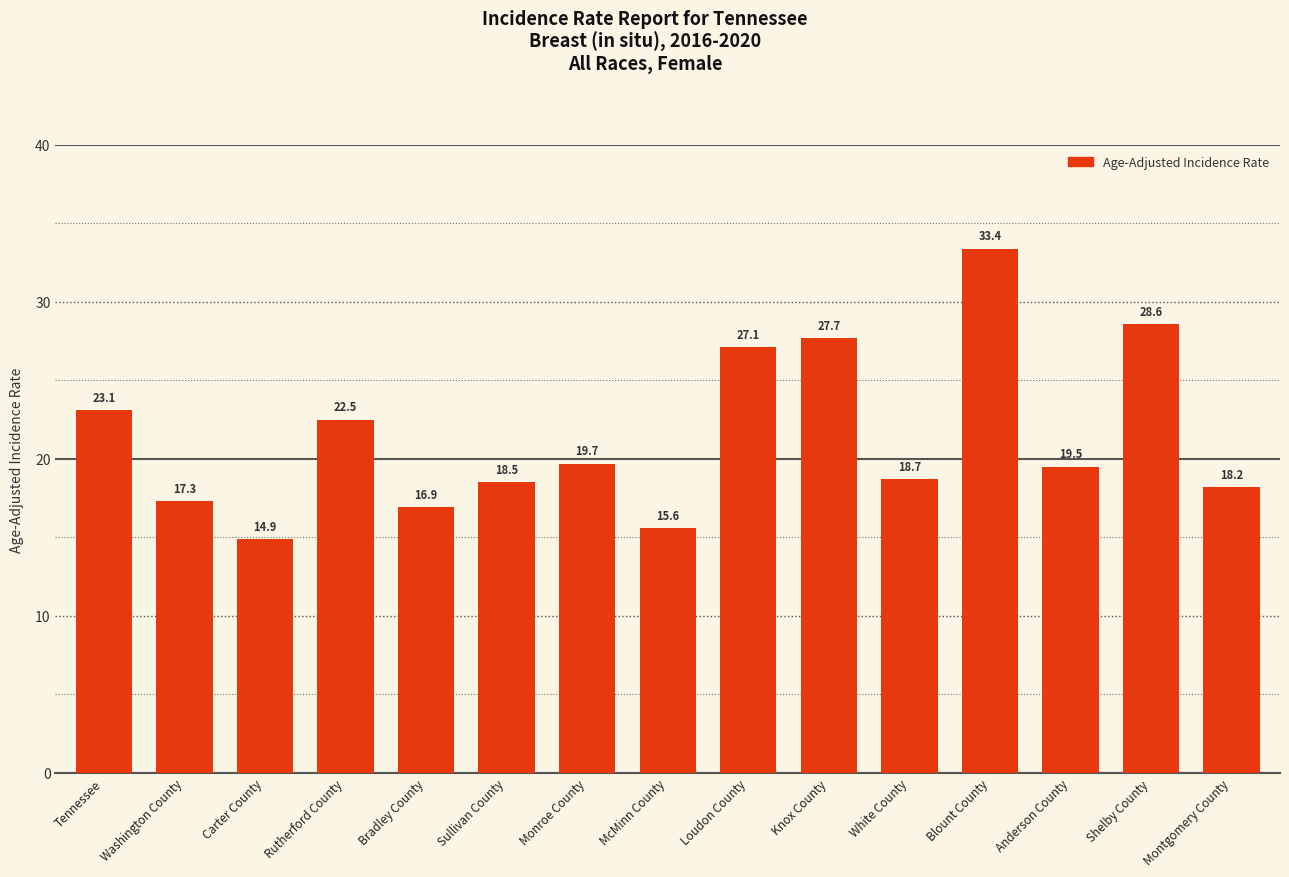

What is the difference between the maximum and minimum values?

18.5